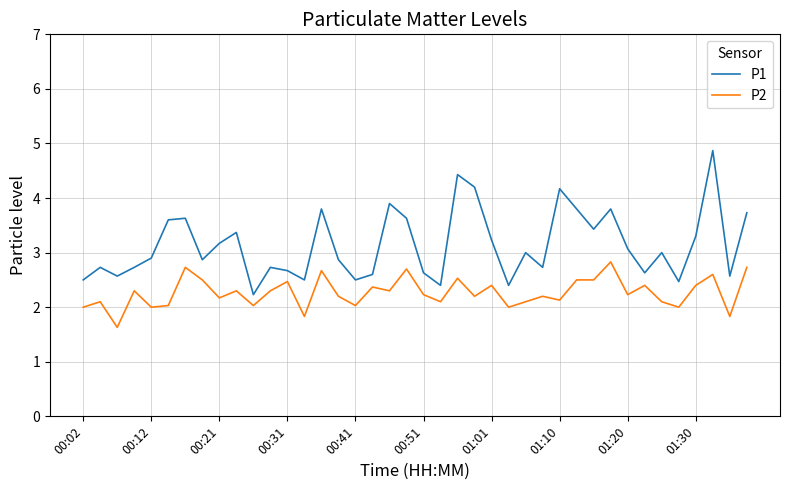

List the series in order of their overall mean, highest first.

P1, P2